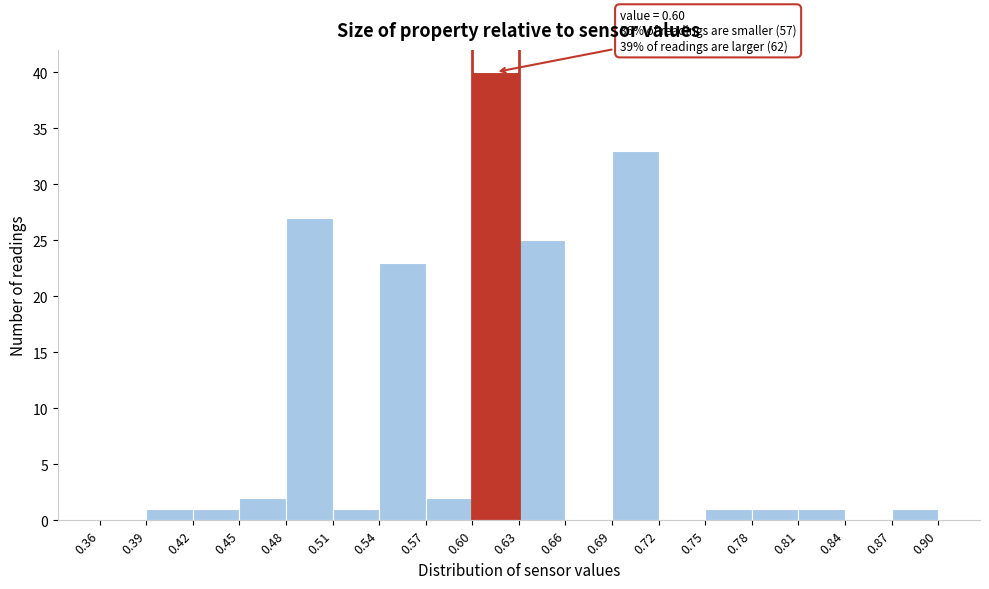

Over which range of the x-axis is the bar tallest?

0.60 to 0.63